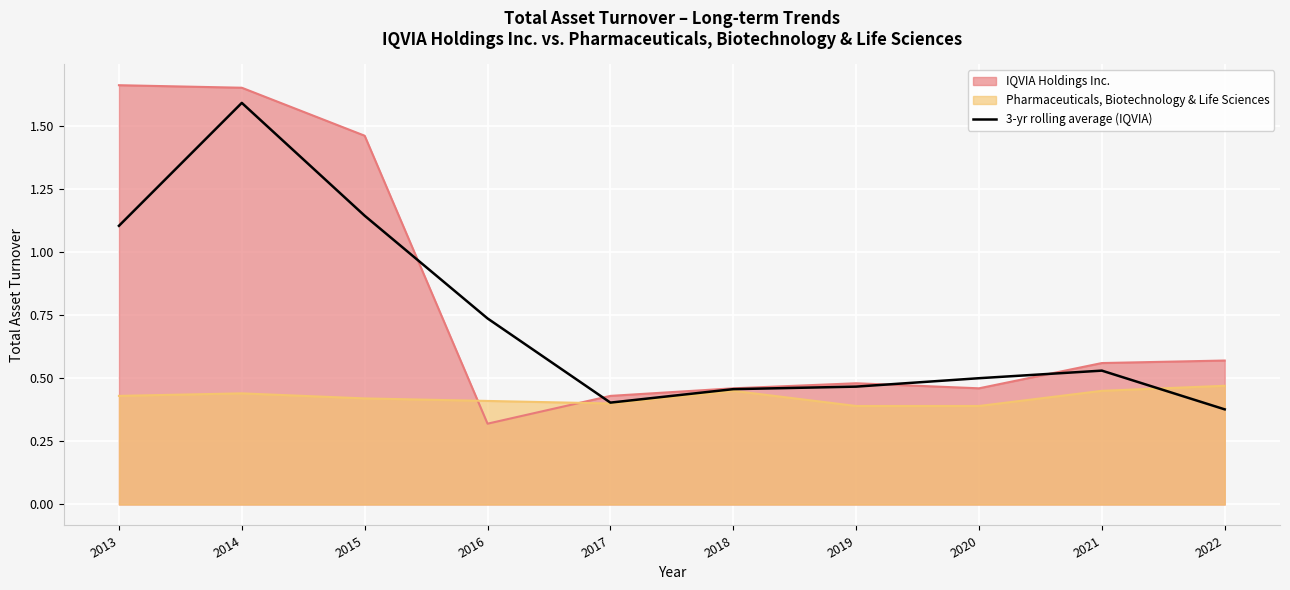

Which label corresponds to the smallest value in the chart?

2016